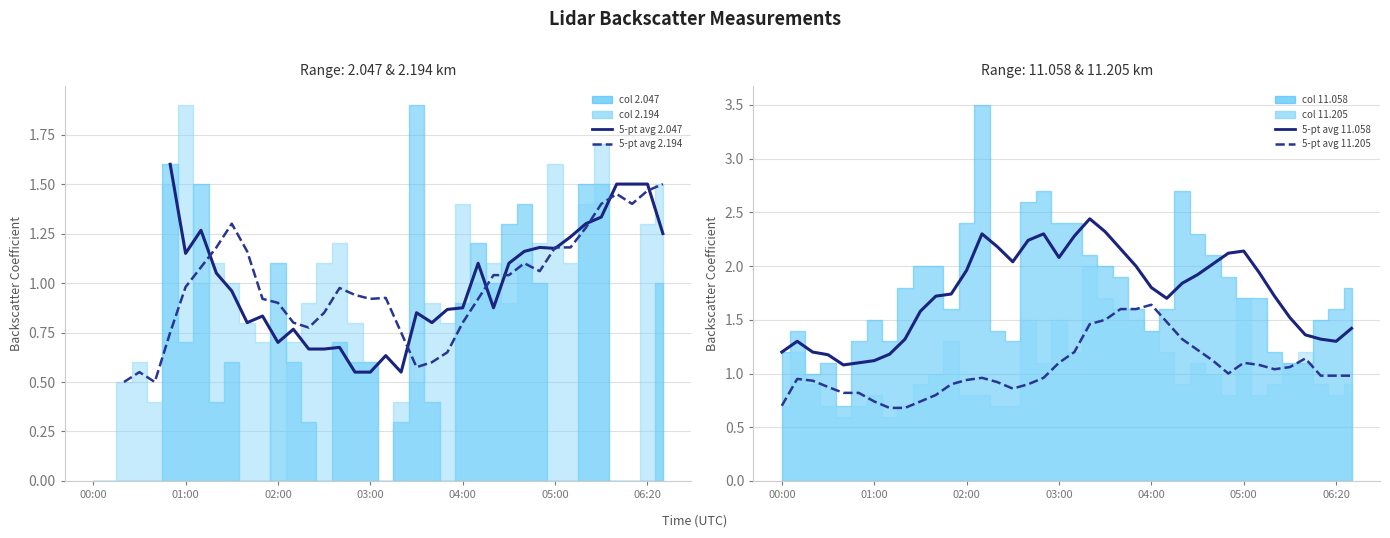

How many lines are shown in the chart?

4